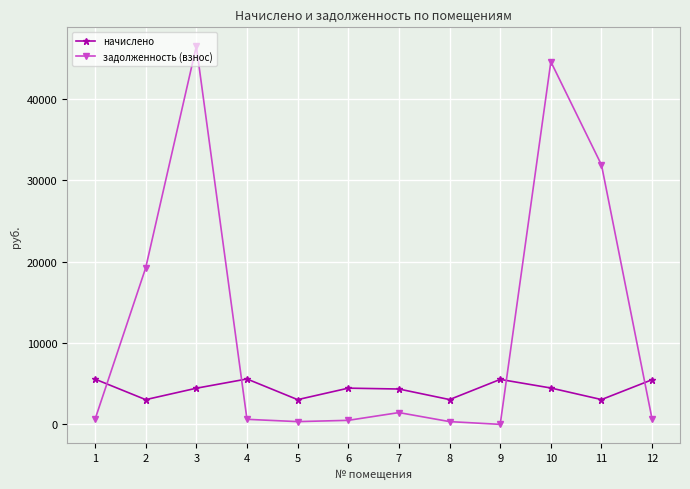

Which series has the widest spread of values?

задолженность (взнос)